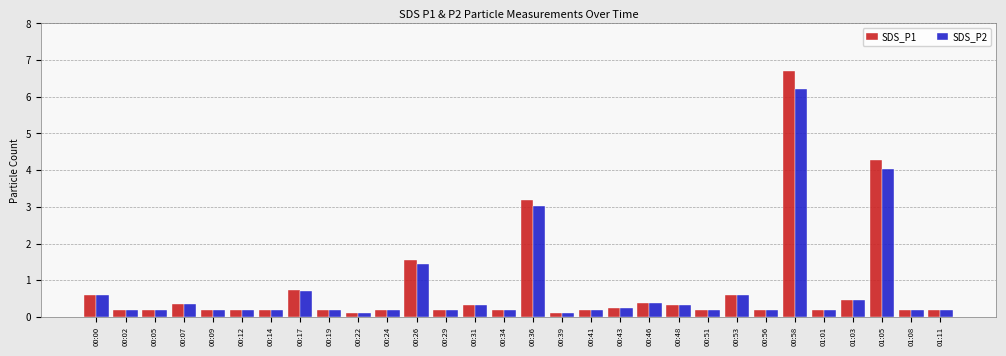

At which category is the sum across all series the highest?

00:58